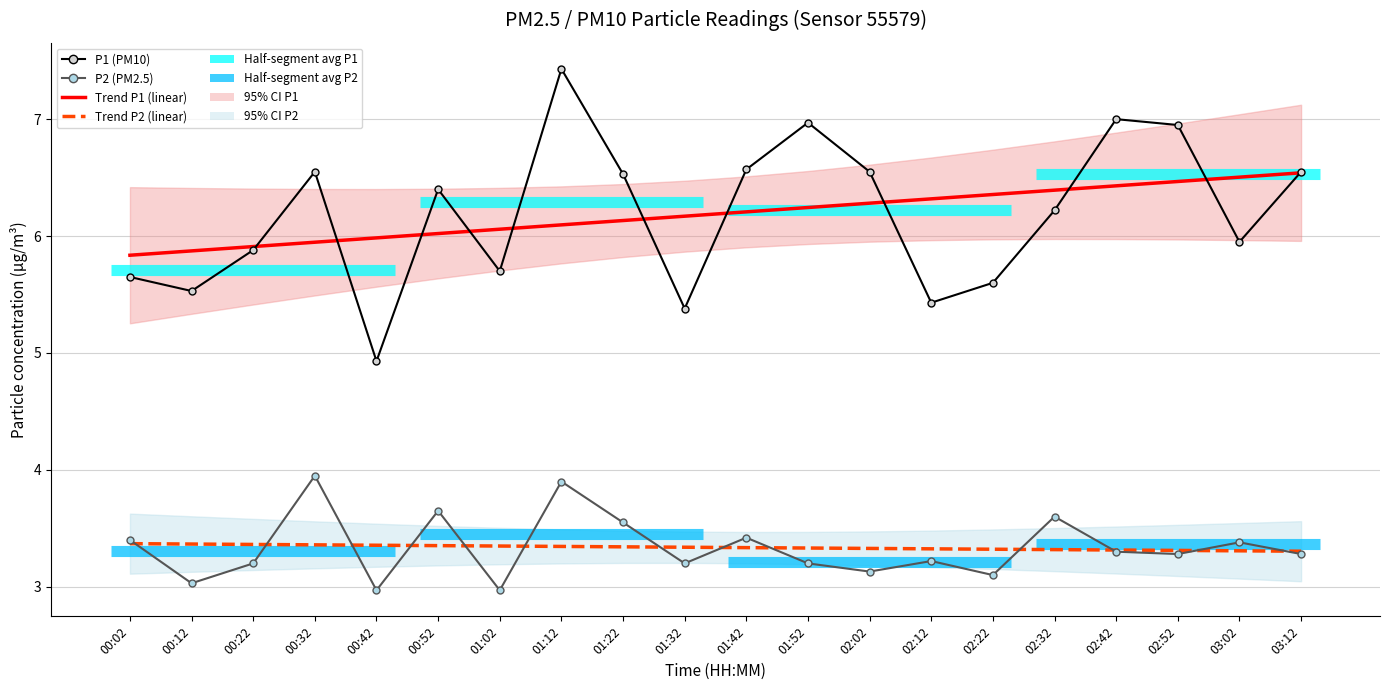

What is the total value across all series at 02:22?

18.4